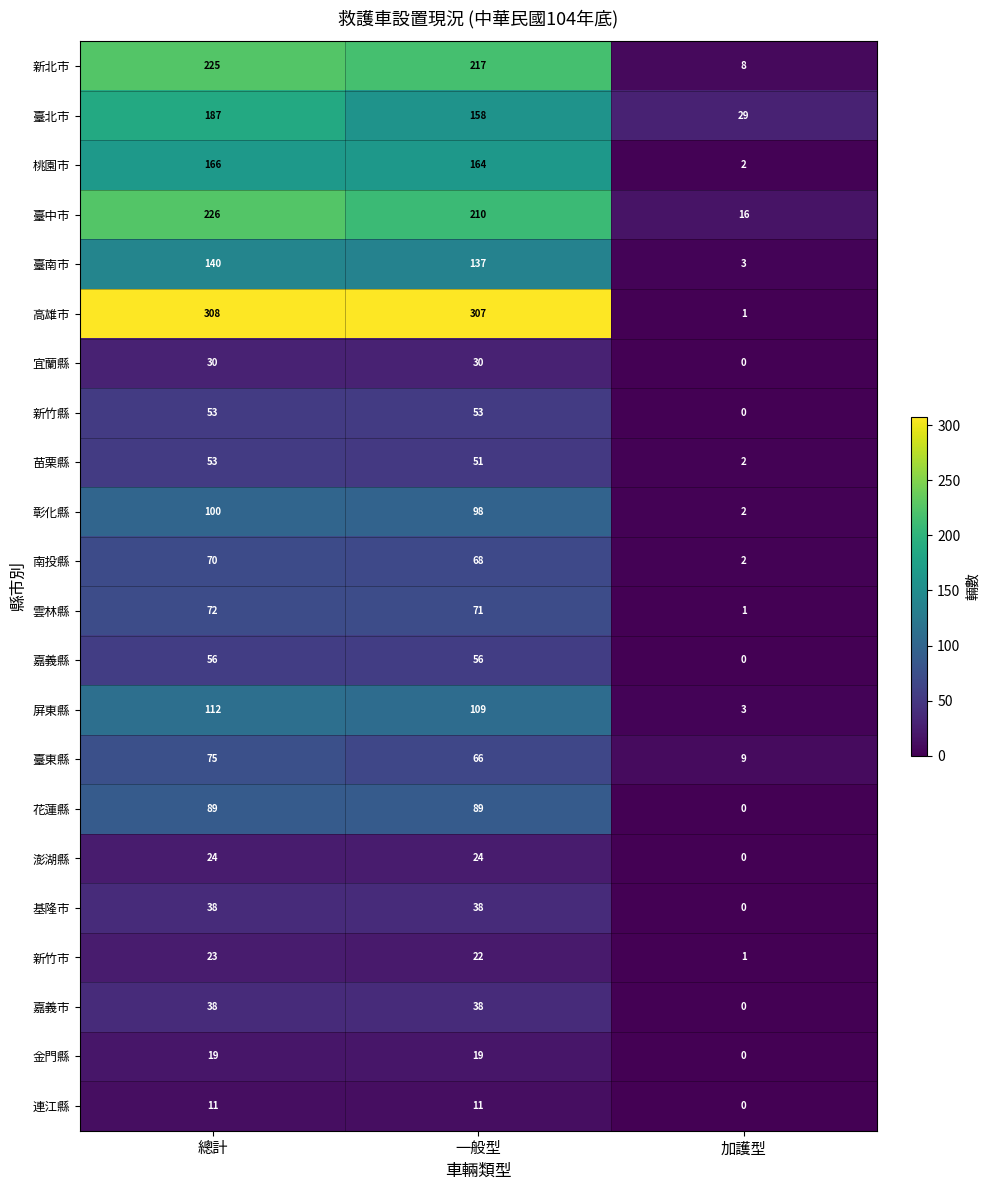

At how many categories does at least one series exceed 151?

2